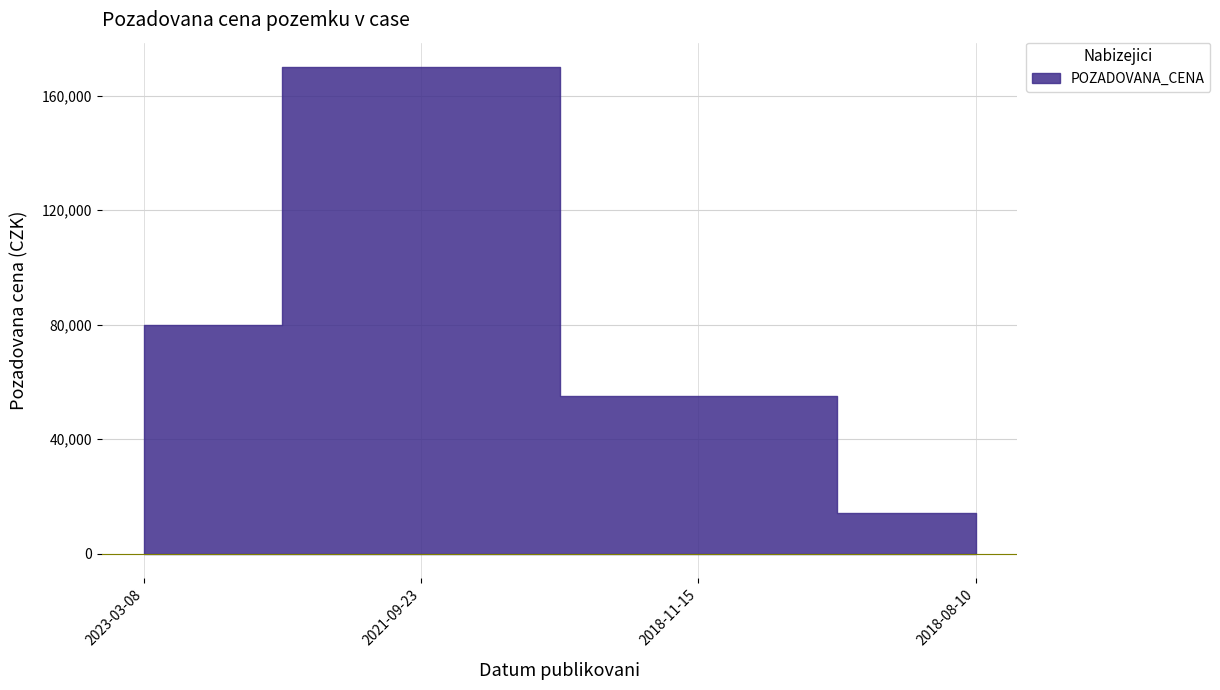

What is the label of the 1st point from the left?

2023-03-08